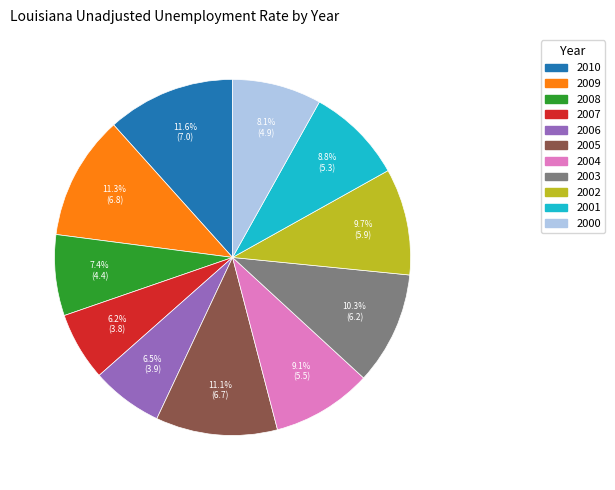

How much of the chart is everything except 2009?

88.7%